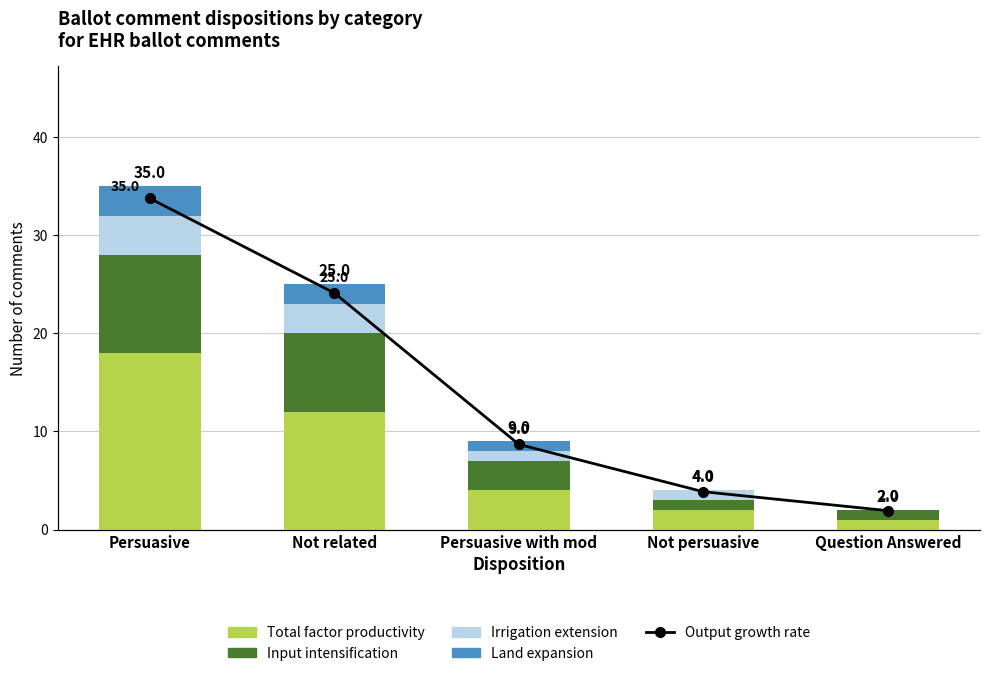

What is the difference between the second highest and second lowest values in the Irrigation extension series?

2